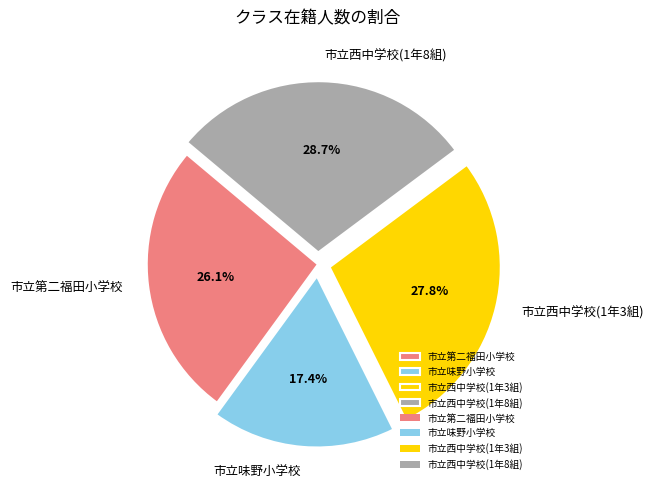

To the nearest percent, what is the difference between the largest and smallest slice percentages?

11%